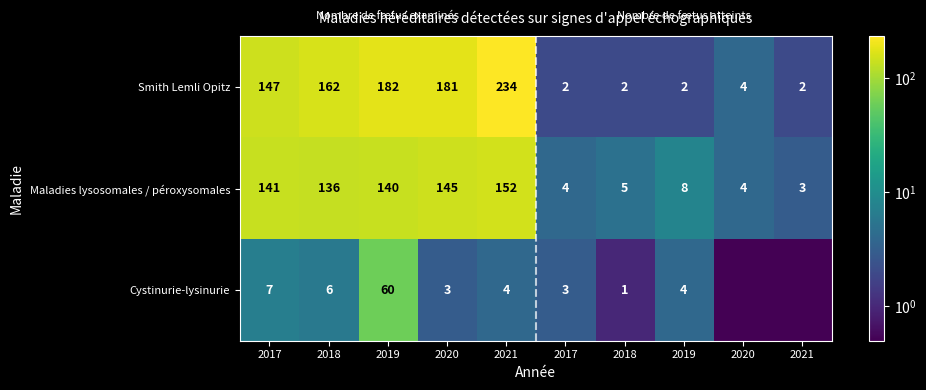

What is the spread (max minus min) of values at 2018?

156.0